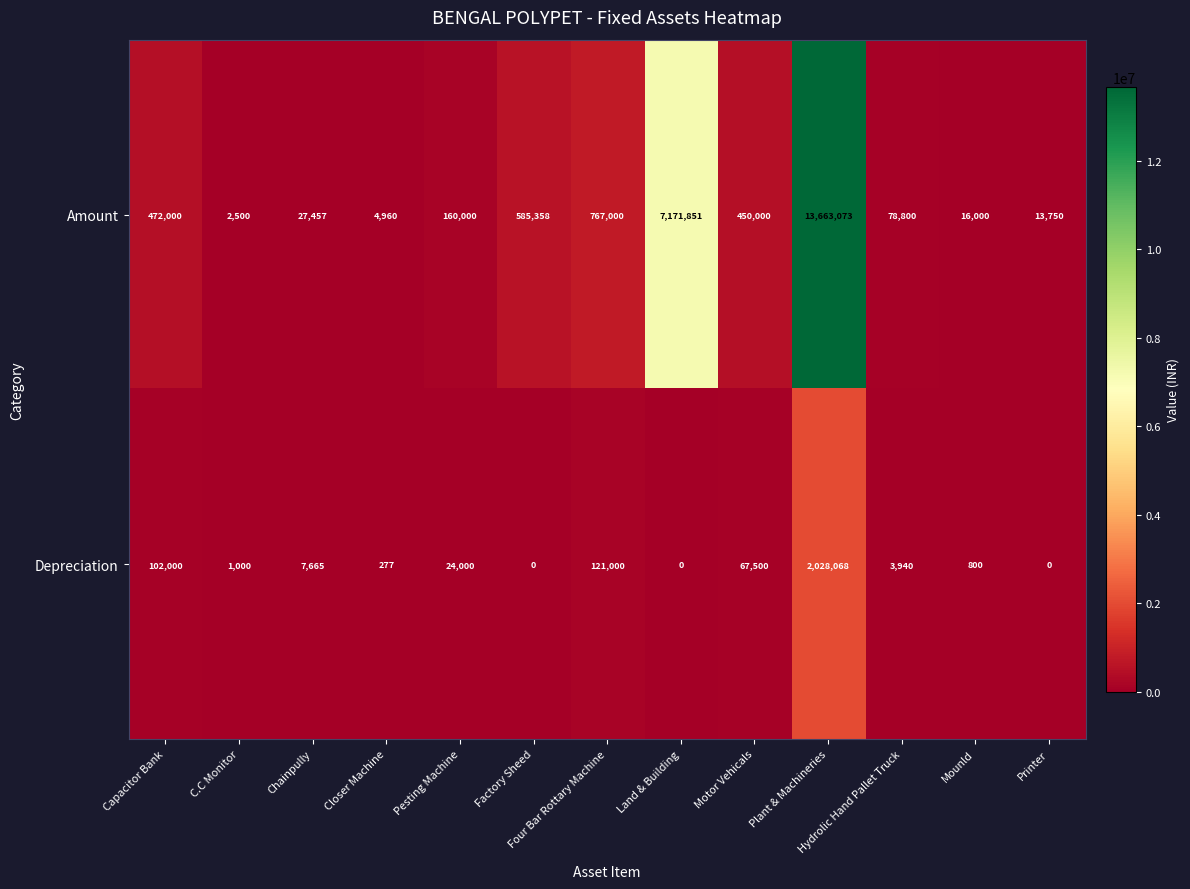

Between Four Bar Rottary Machine and Plant & Machineries, which series saw the biggest shift?

Amount